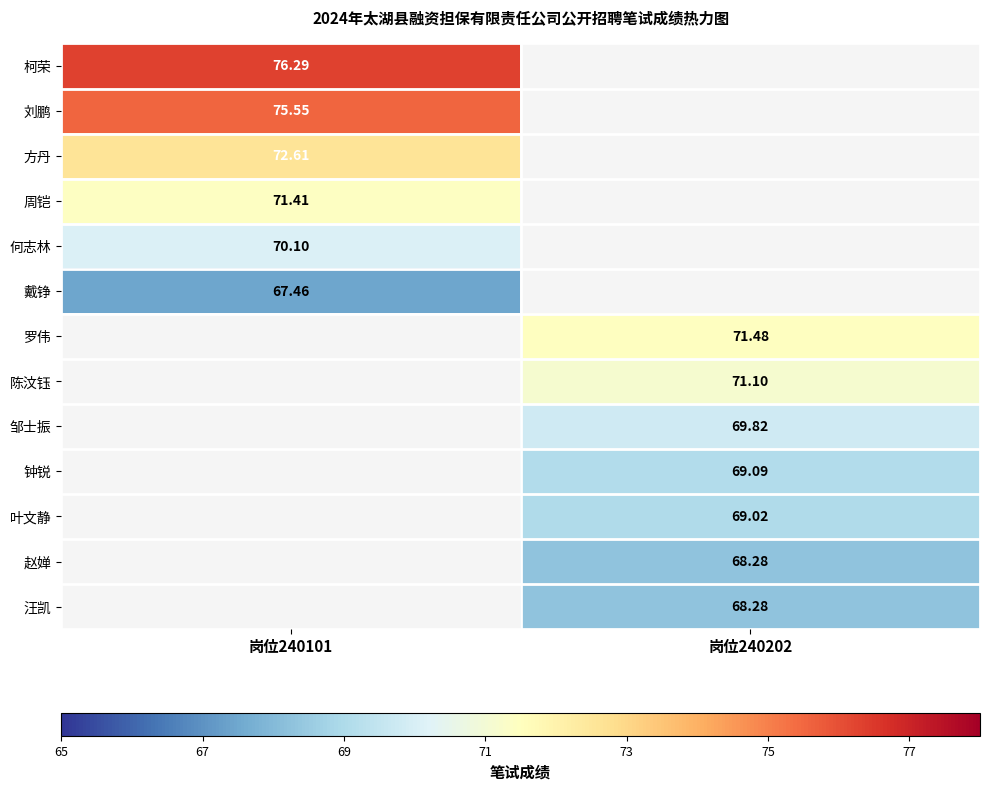

Is the value of 何志林 at 岗位240101 greater than the value of 钟锐 at 岗位240202?

Yes